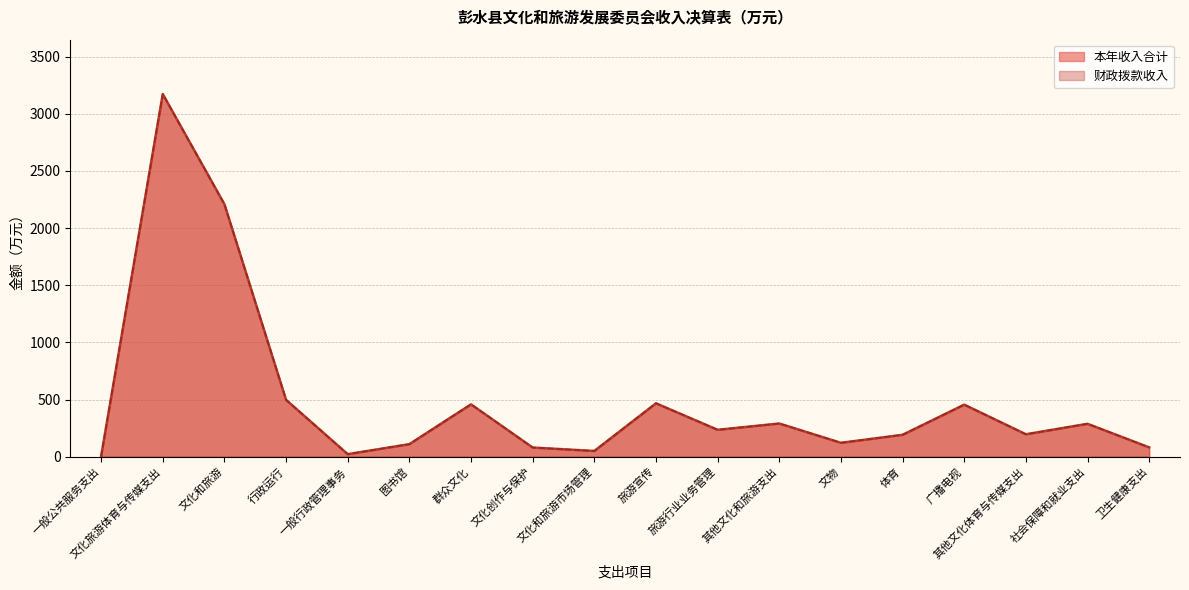

Reading right to left, what are all the values shown in this chart?

本年收入合计: 卫生健康支出=81.2	社会保障和就业支出=287.6	其他文化体育与传媒支出=196.0	广播电视=455.0	体育=191.3	文物=121.4	其他文化和旅游支出=290.1	旅游行业业务管理=235.1	旅游宣传=466.8	文化和旅游市场管理=50.0	文化创作与保护=80.0	群众文化=457.8	图书馆=109.5	一般行政管理事务=22.0	行政运行=497.0	文化和旅游=2208.3	文化旅游体育与传媒支出=3172.0	一般公共服务支出=3.1
财政拨款收入: 卫生健康支出=81.2	社会保障和就业支出=287.6	其他文化体育与传媒支出=196.0	广播电视=455.0	体育=191.3	文物=121.4	其他文化和旅游支出=290.1	旅游行业业务管理=235.1	旅游宣传=466.8	文化和旅游市场管理=50.0	文化创作与保护=80.0	群众文化=457.8	图书馆=109.5	一般行政管理事务=22.0	行政运行=497.0	文化和旅游=2208.3	文化旅游体育与传媒支出=3172.0	一般公共服务支出=3.1